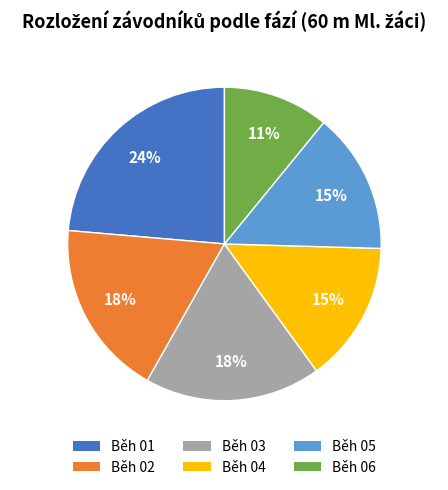

Which slice is the smallest?

Běh 06